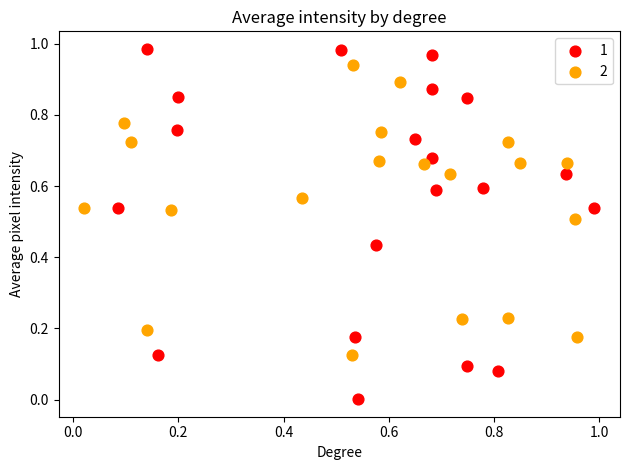

Which series has the largest Y range (max minus min)?

1